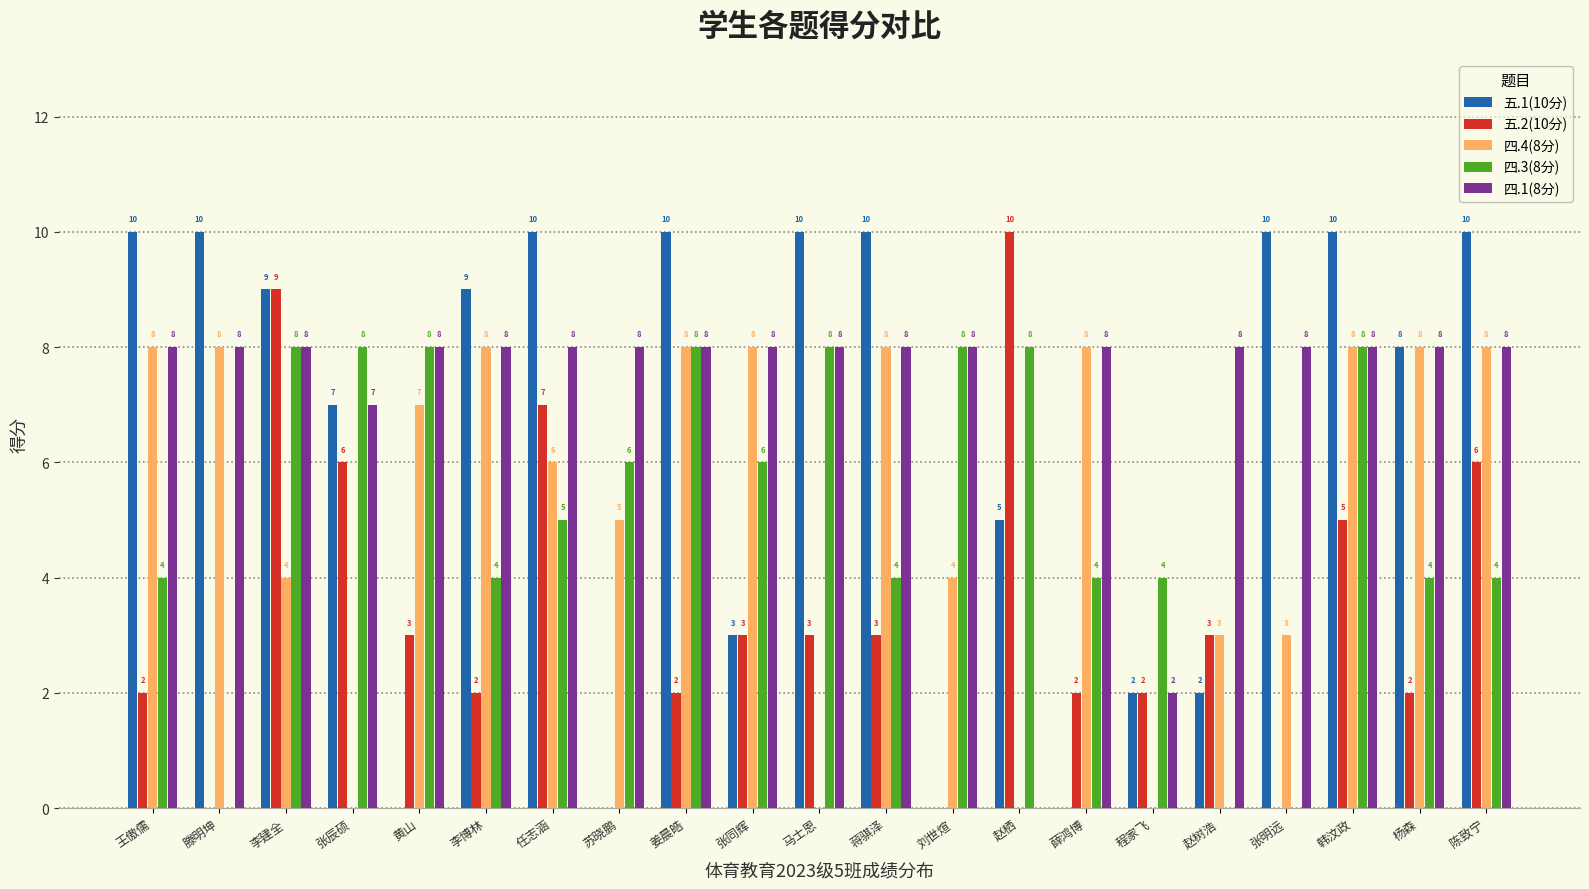

What is the sum of all 四.3(8分) values?

109